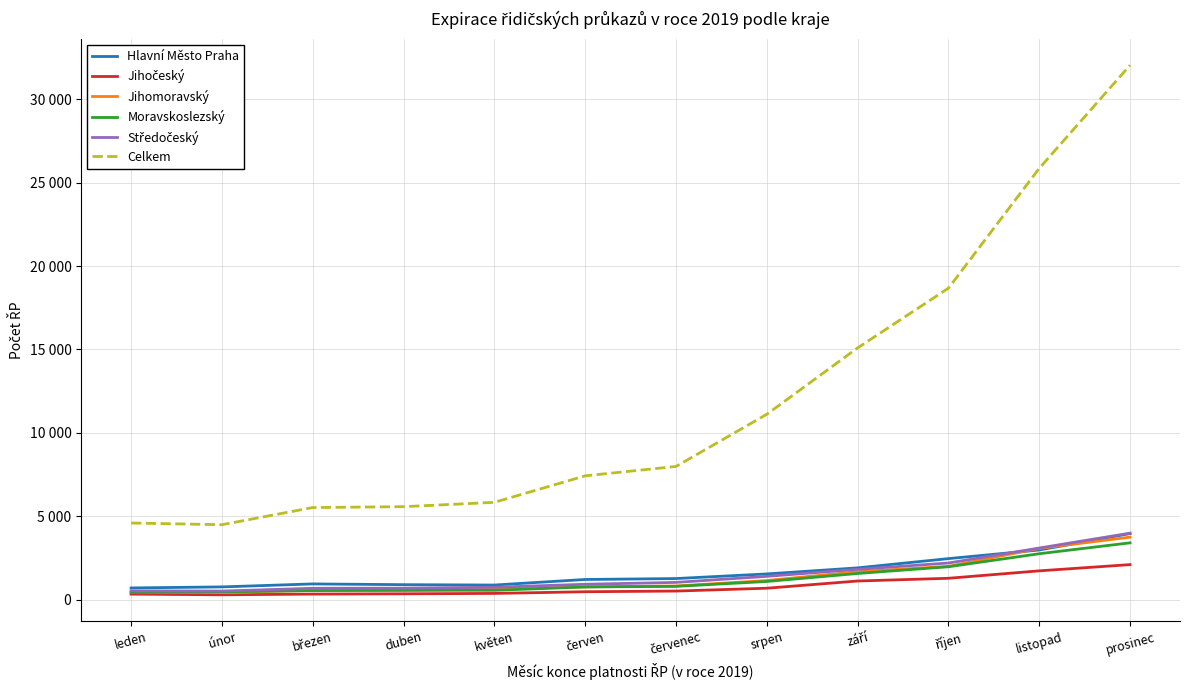

Does the chart have visible grid lines?

Yes